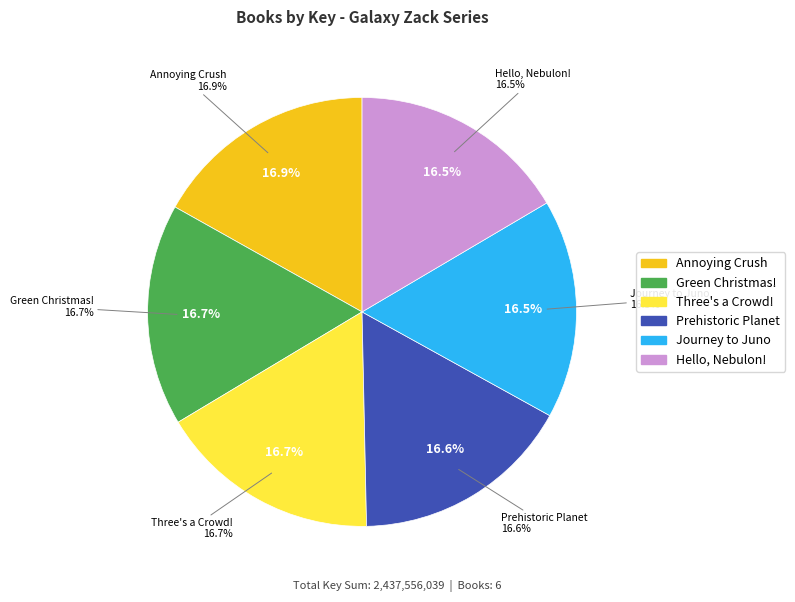

How many slices are in this pie chart?

6